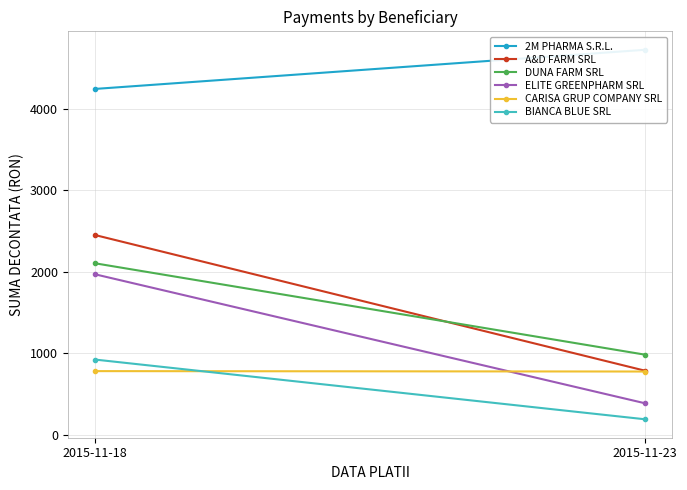

What is the difference between the maximum and minimum values in the DUNA FARM SRL series?

1120.2